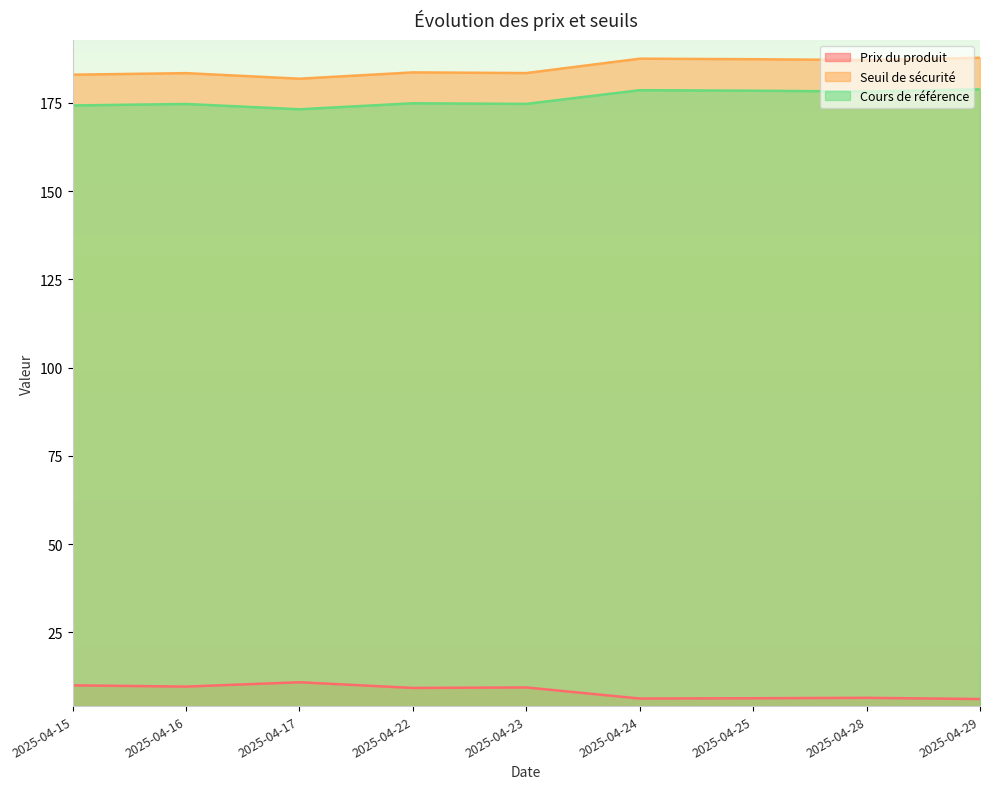

List the series in order of their peak value, highest first.

Seuil de sécurité, Cours de référence, Prix du produit